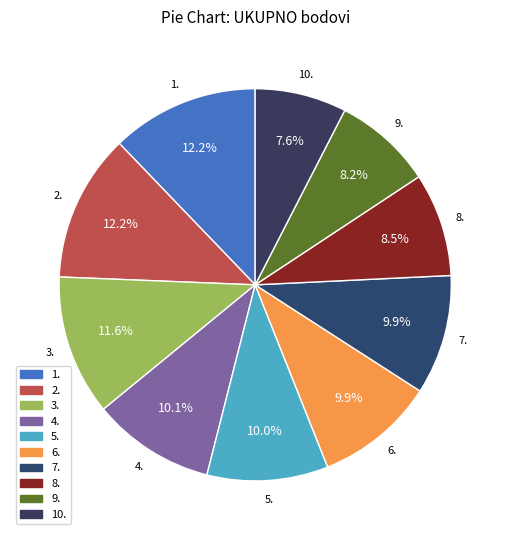

Does 1. represent more than half of the total?

No